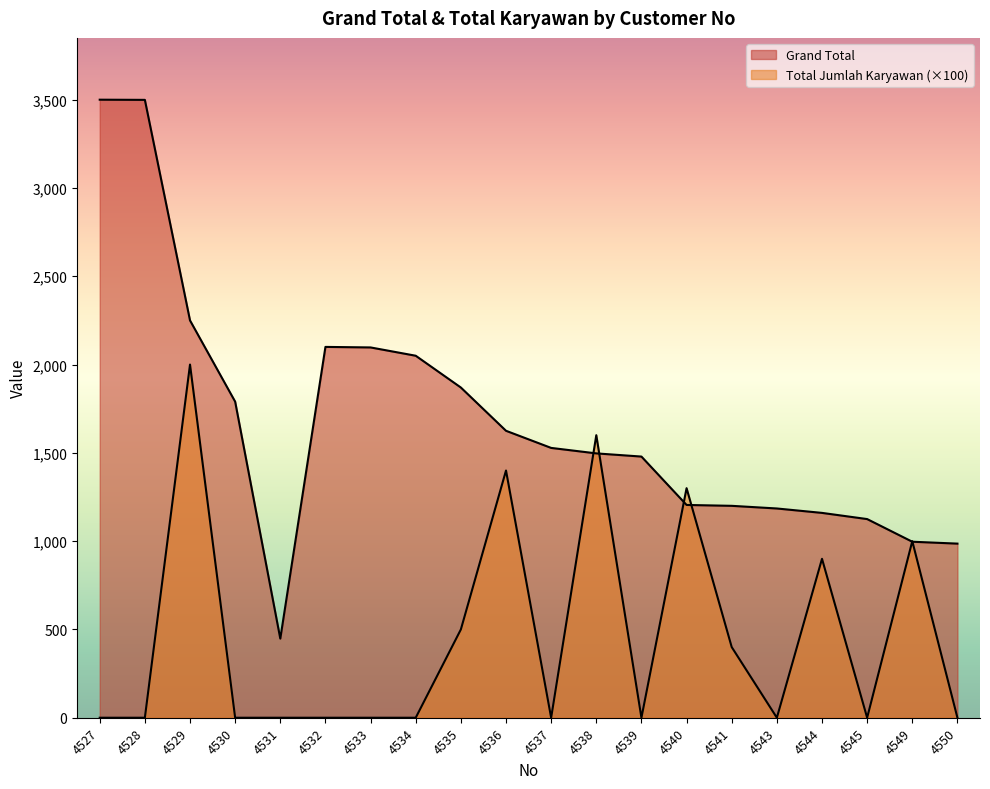

What is the sum of the Grand Total values at 4534 and 4549?

3046.7